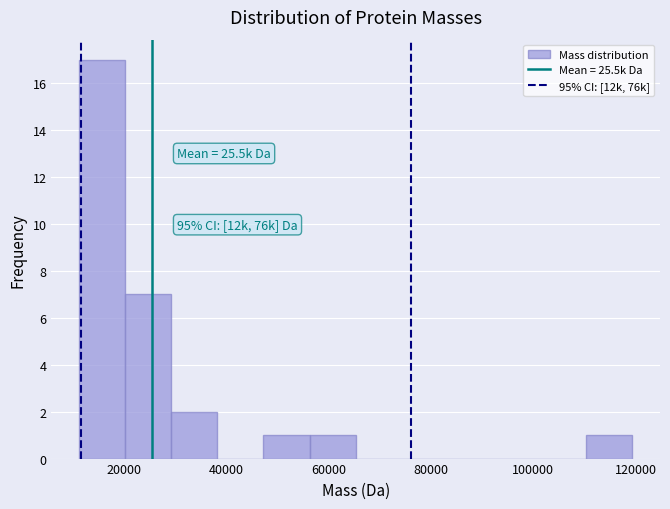

Which range on the x-axis has the tallest bar?

12000 to 20000